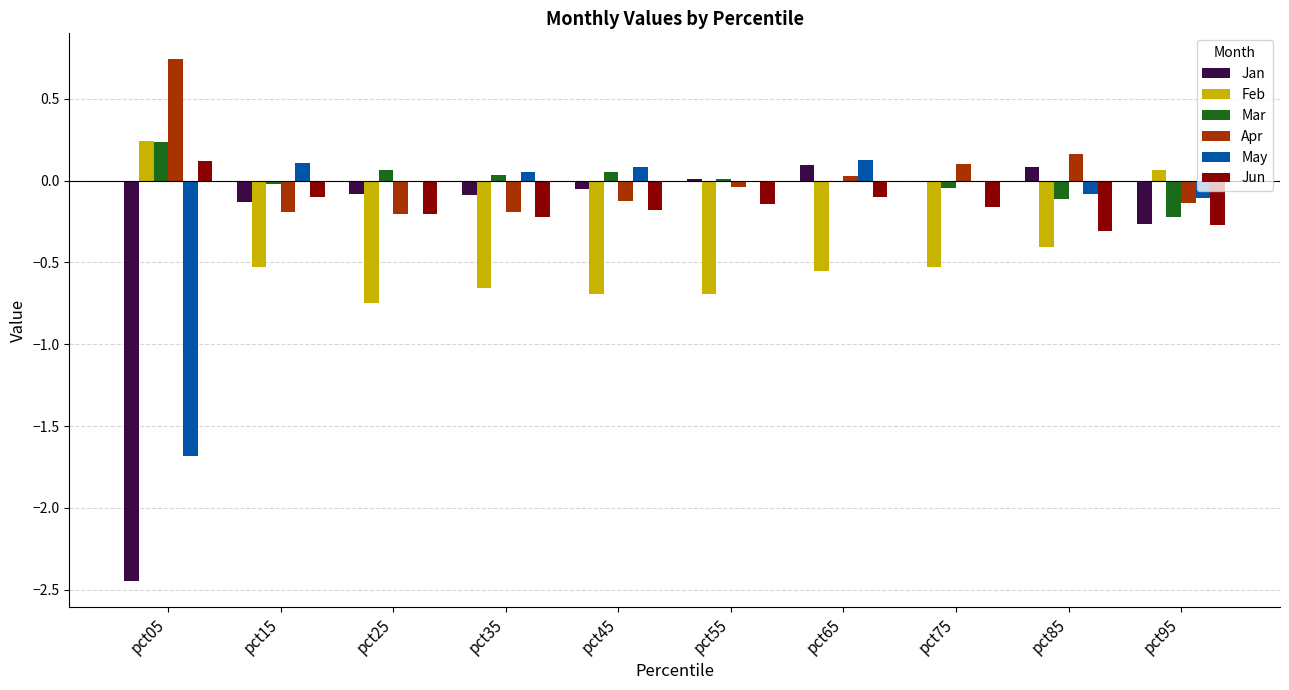

What is the approximate value of Jun at pct85?

-0.3